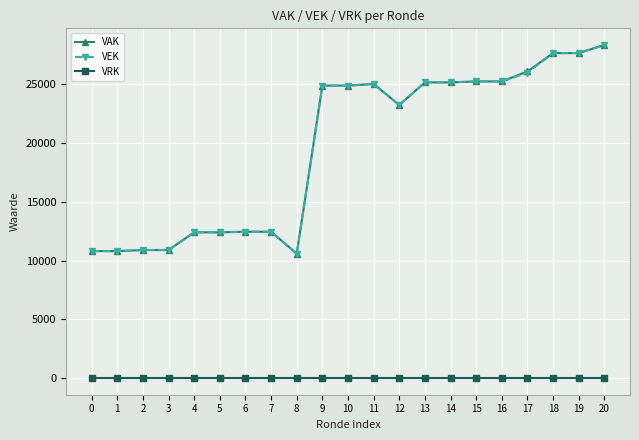

What is the difference between the VAK values at 17 and 7?

13645